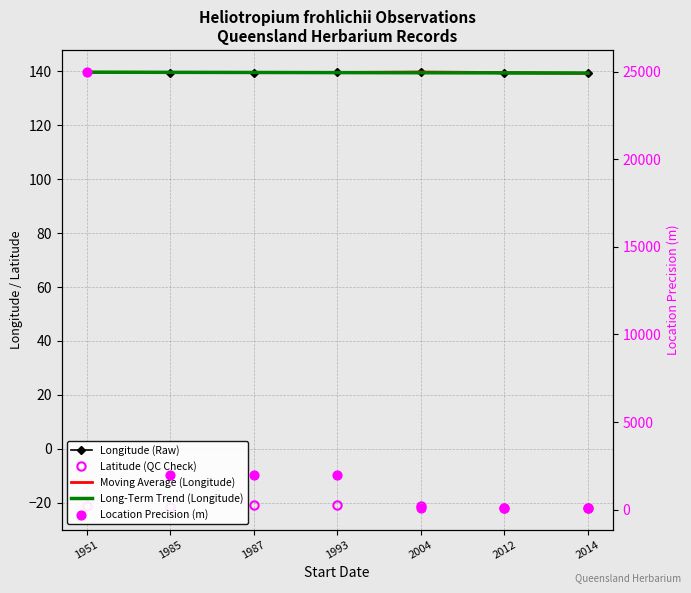

Which series has the largest total across all categories?

Location Precision (m)